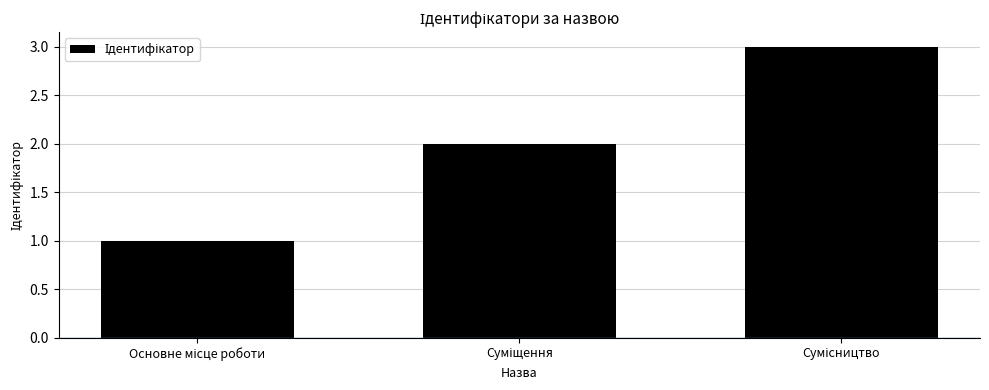

What is the greatest value displayed?

3